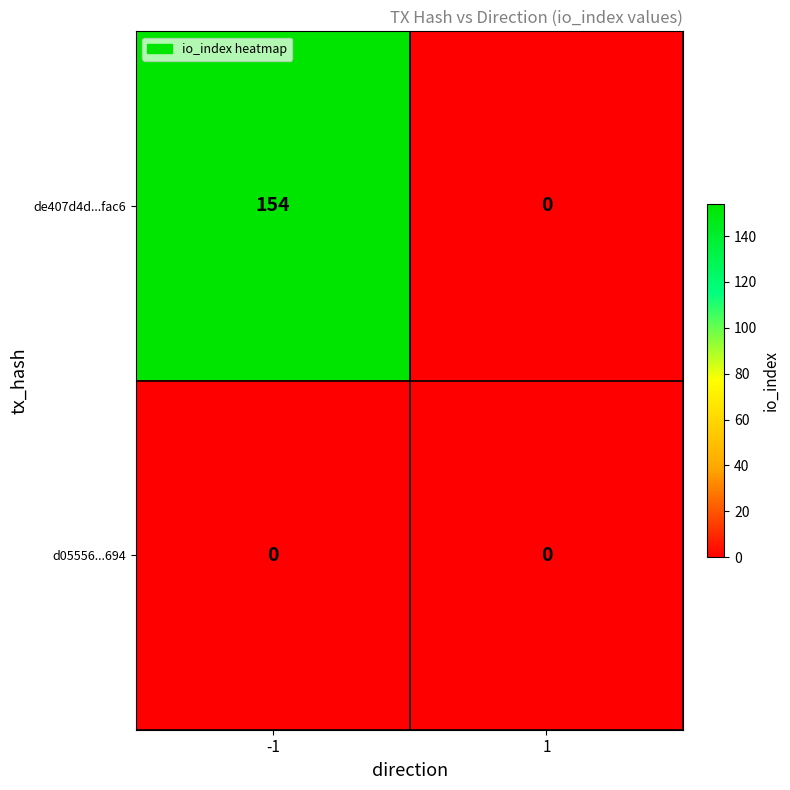

List the series in order of their peak value, highest first.

de407d4d...fac6, d05556...694